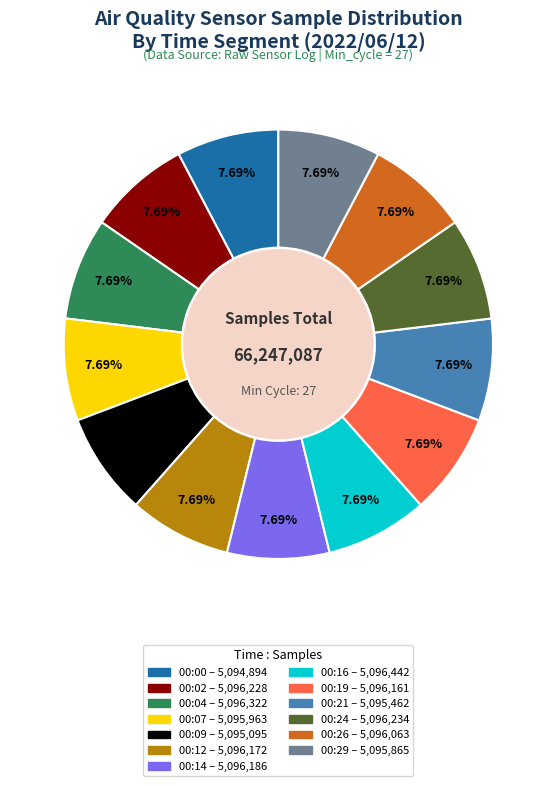

The 00:07 slice represents 8% of the pie. True or false?

True